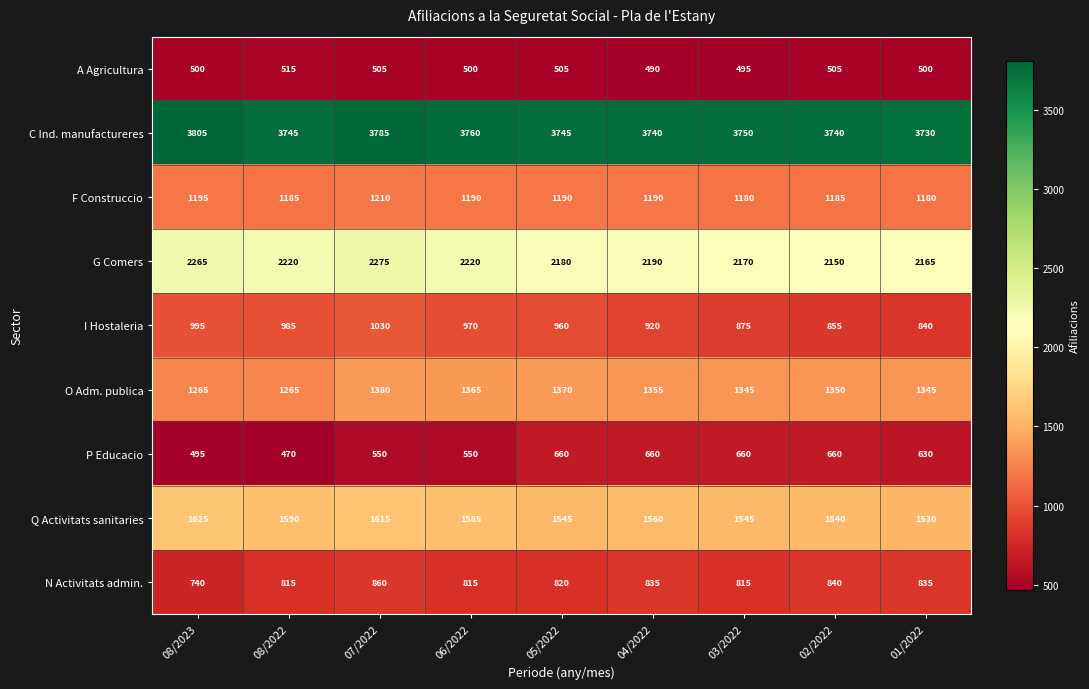

Rank the series at 08/2022 from highest to lowest value.

C Ind. manufactureres, G Comers, Q Activitats sanitaries, O Adm. publica, F Construccio, I Hostaleria, N Activitats admin., A Agricultura, P Educacio